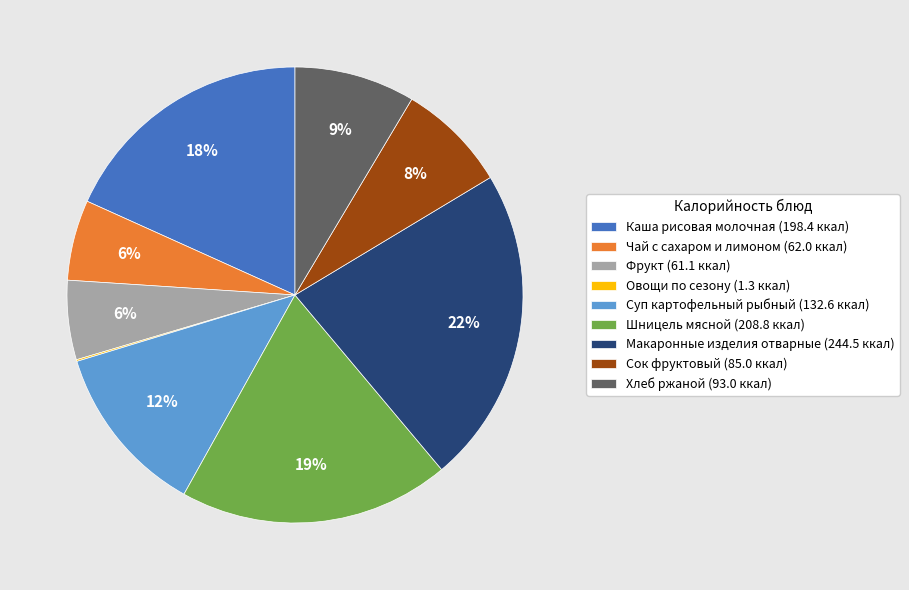

Does Суп картофельный рыбный account for over 50% of the chart?

No